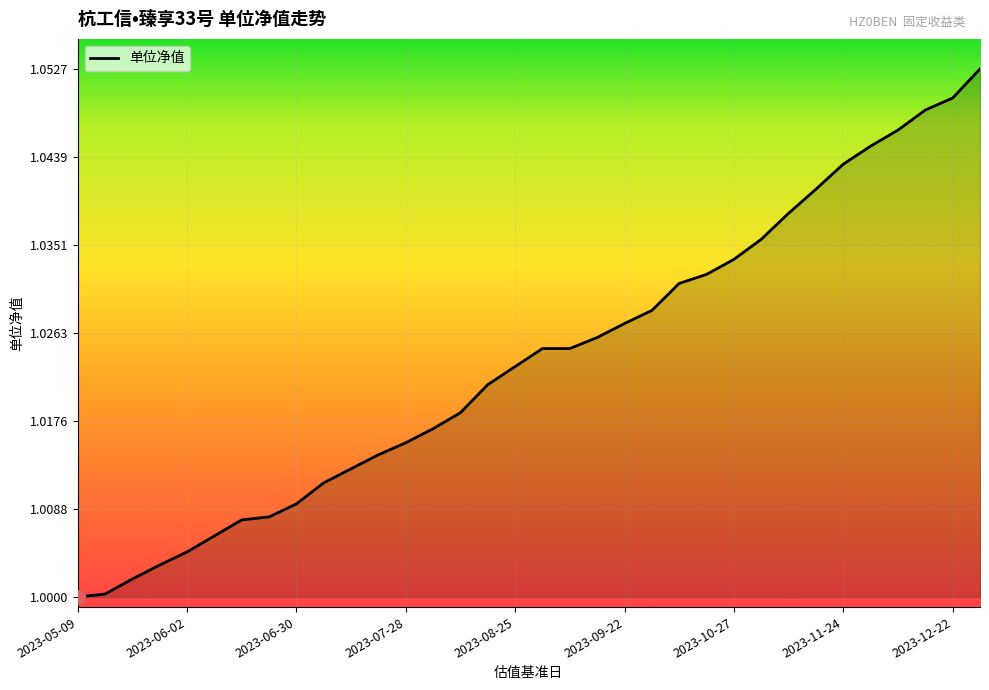

How many lines are shown in the chart?

1